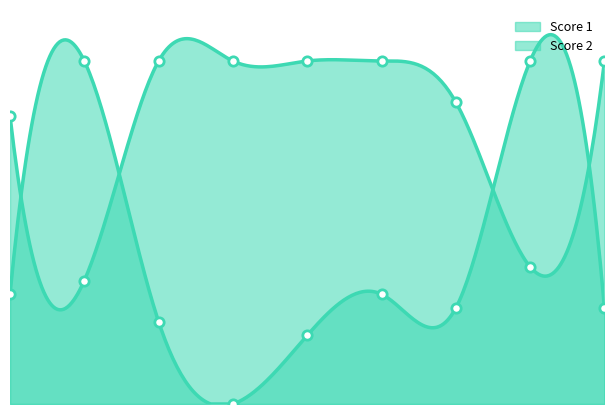

Which series contains the highest Y value?

Score 1